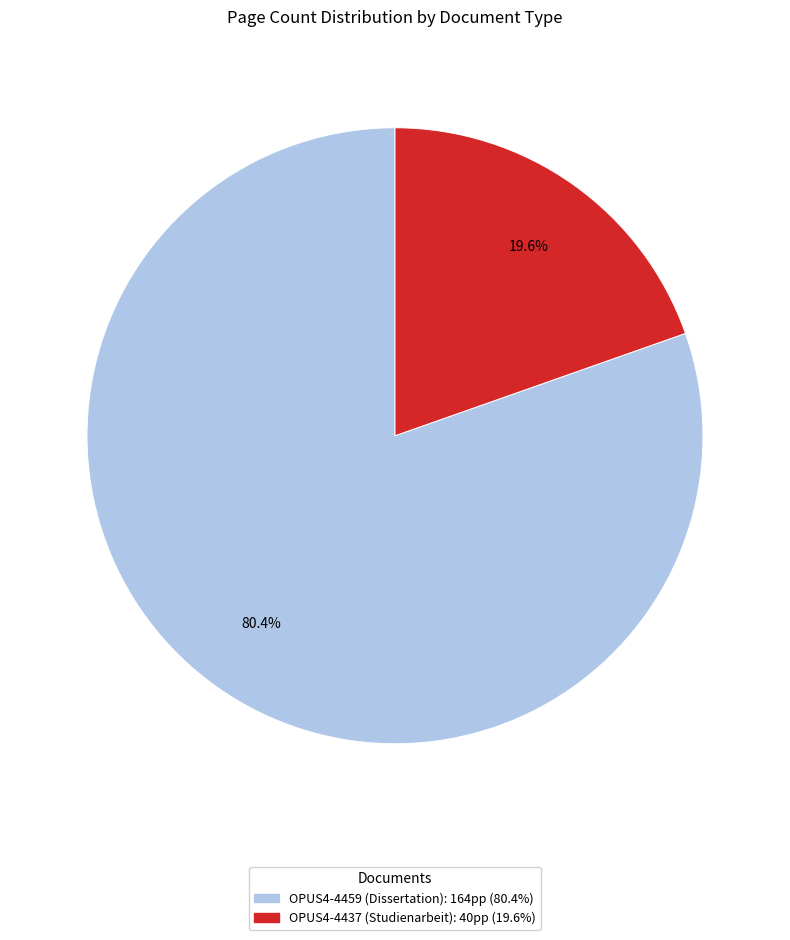

Which slice is the smallest?

OPUS4-4437 (Studienarbeit)